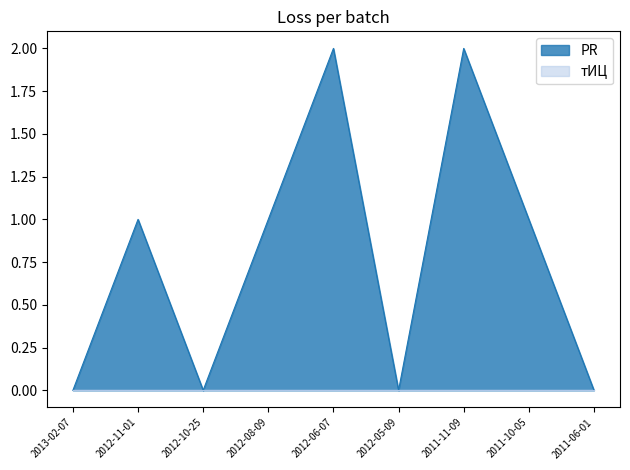

Which has a higher value, 2011-10-05 or 2012-08-09?

2011-10-05